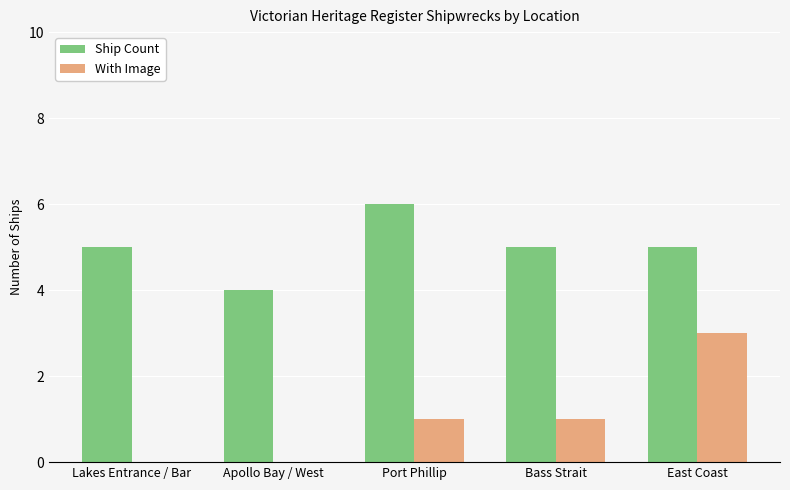

The Ship Count series shows 4 at Apollo Bay / West. True or false?

True